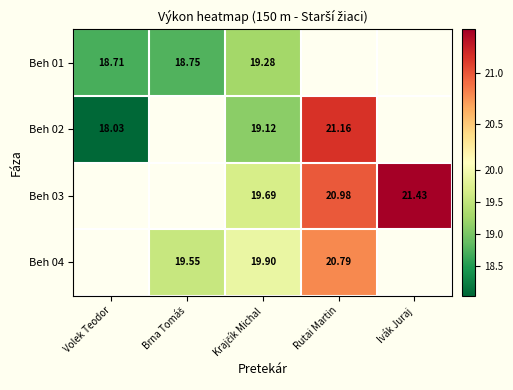

What is the difference between the Beh 03 values at Krajčík Michal and Ivák Juraj?

1.7